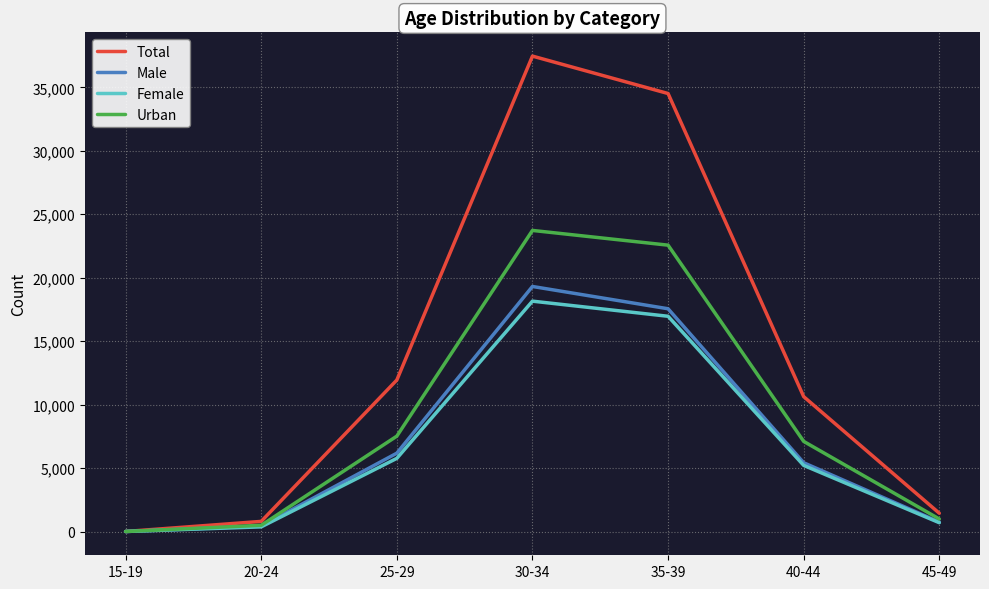

What is the highest value of the Female series?

18151